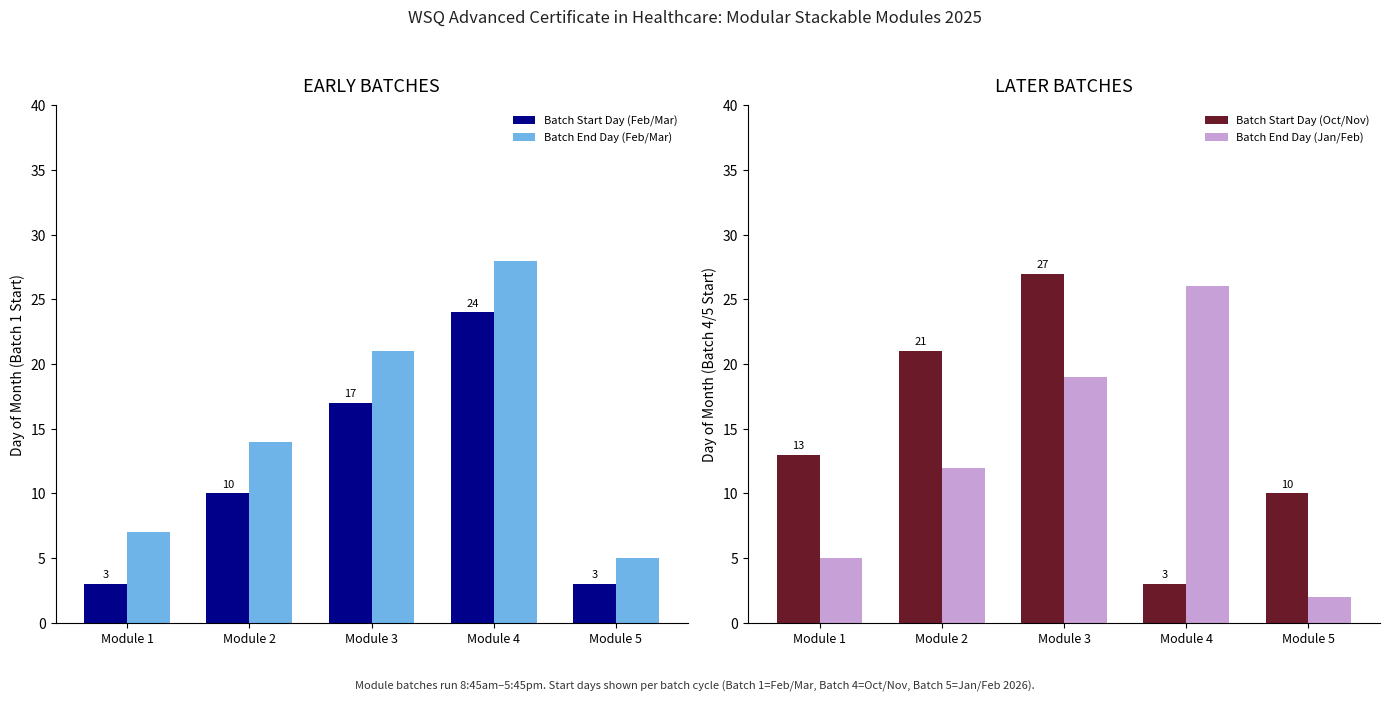

True or false: Batch Start Day (Oct/Nov) has a value of 4 at Module 1.

False